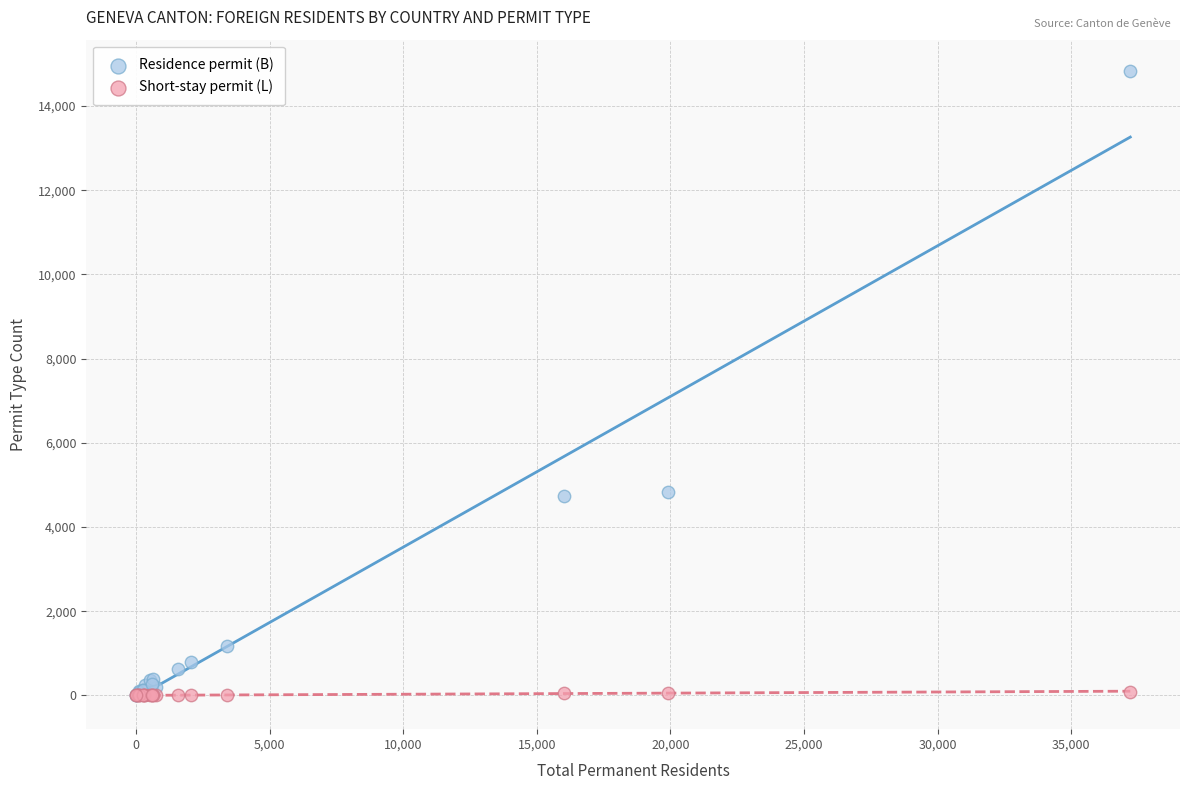

What are all the series names shown in the legend?

Residence permit (B), Short-stay permit (L)